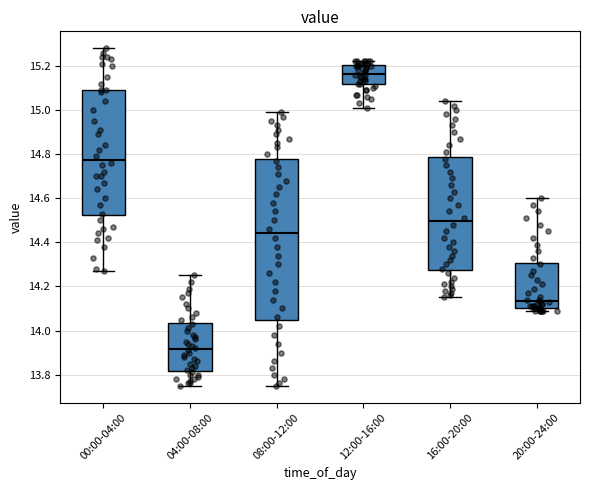

Reading left to right, read every box against the y-axis: the position of its median line, the range the box covers, and the ends of its whiskers. The values are not printed on the chart, so give them approximately, as read against the axis.

00:00-04:00: median 14.78, box 14.52 to 15.10, whiskers 14.28 to 15.28
04:00-08:00: median 13.92, box 13.82 to 14.04, whiskers 13.76 to 14.26
08:00-12:00: median 14.44, box 14.06 to 14.78, whiskers 13.76 to 15.00
12:00-16:00: median 15.16, box 15.12 to 15.20, whiskers 15.02 to 15.22
16:00-20:00: median 14.50, box 14.28 to 14.78, whiskers 14.16 to 15.04
20:00-24:00: median 14.14, box 14.10 to 14.30, whiskers 14.10 (just below the box's lower edge) to 14.60